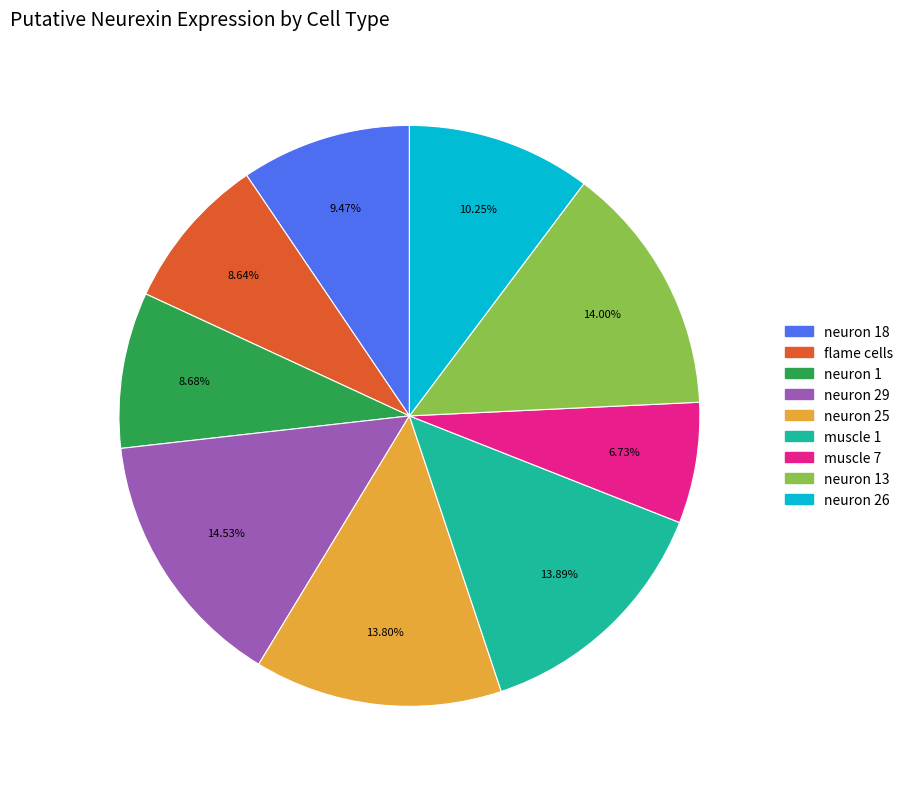

Is there a majority slice in this chart?

No